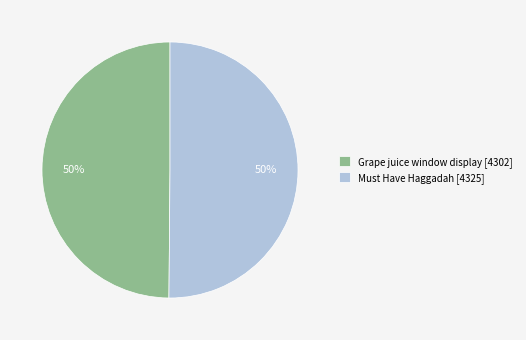

What percentage is the Must Have Haggadah [4325] slice, to the nearest percent?

50%